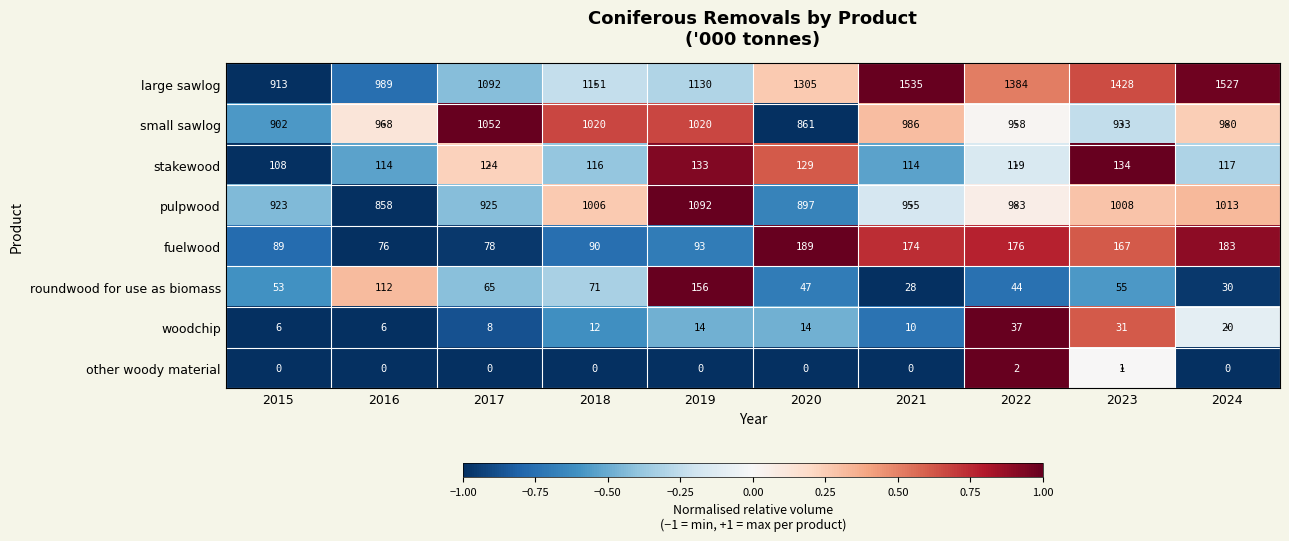

What is the sum of all pulpwood values?

9660